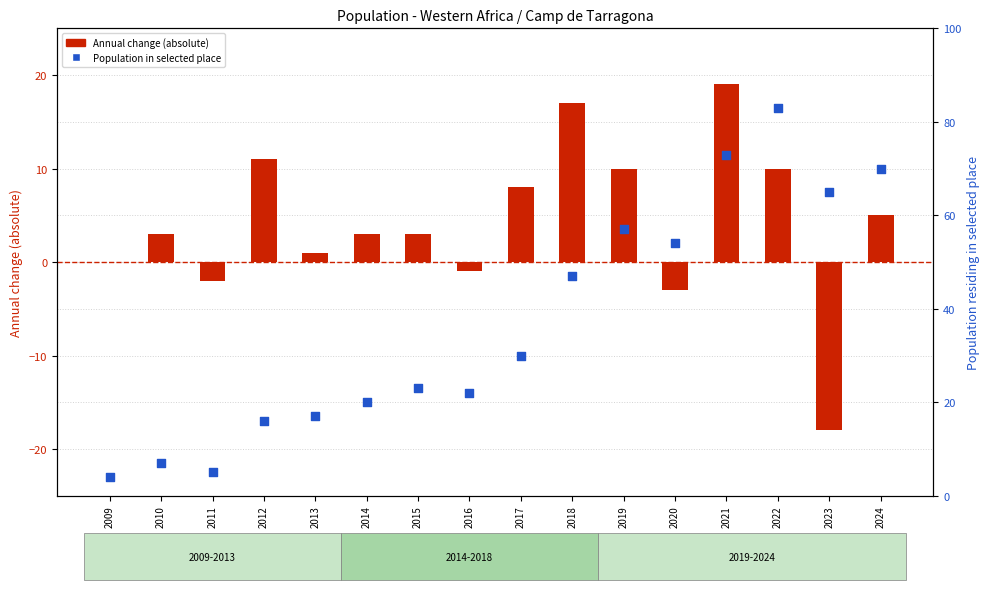

At which category is the sum across all series the highest?

2022